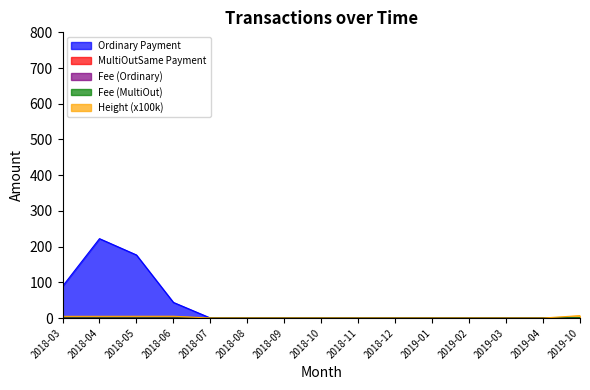

Reading left to right, list all the values displayed in this chart.

Ordinary Payment: 2018-03=88.9	2018-04=222.2	2018-05=176.6	2018-06=43.7	2018-07=0.0	2018-08=0.0	2018-09=0.0	2018-10=0.0	2018-11=0.0	2018-12=0.0	2019-01=0.0	2019-02=0.0	2019-03=0.0	2019-04=0.0	2019-10=0.0
MultiOutSame Payment: 2018-03=0.0	2018-04=0.0	2018-05=0.0	2018-06=0.0	2018-07=0.0	2018-08=0.0	2018-09=0.0	2018-10=0.0	2018-11=0.0	2018-12=0.0	2019-01=0.0	2019-02=0.0	2019-03=0.0	2019-04=0.0	2019-10=0.8
Fee (Ordinary): 2018-03=1.0	2018-04=1.0	2018-05=1.0	2018-06=1.0	2018-07=0.0	2018-08=0.0	2018-09=0.0	2018-10=0.0	2018-11=0.0	2018-12=0.0	2019-01=0.0	2019-02=0.0	2019-03=0.0	2019-04=0.0	2019-10=0.0
Fee (MultiOut): 2018-03=0.0	2018-04=0.0	2018-05=0.0	2018-06=0.0	2018-07=0.0	2018-08=0.0	2018-09=0.0	2018-10=0.0	2018-11=0.0	2018-12=0.0	2019-01=0.0	2019-02=0.0	2019-03=0.0	2019-04=0.0	2019-10=0.0
Height (x100k): 2018-03=4.7	2018-04=4.8	2018-05=4.9	2018-06=5.0	2018-07=0.0	2018-08=0.0	2018-09=0.0	2018-10=0.0	2018-11=0.0	2018-12=0.0	2019-01=0.0	2019-02=0.0	2019-03=0.0	2019-04=0.0	2019-10=6.7